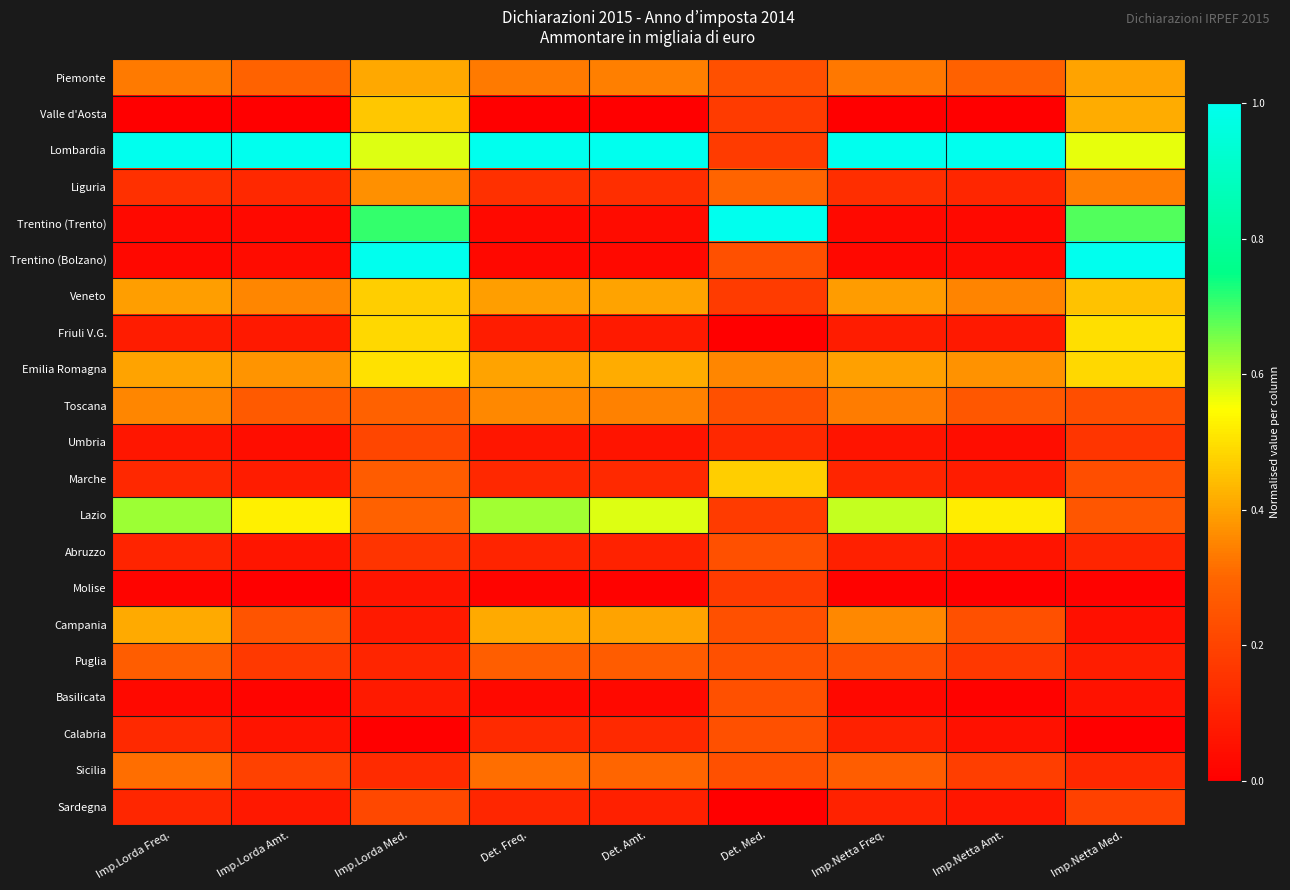

At which category is the sum across all series the highest?

Imp.Lorda Med.